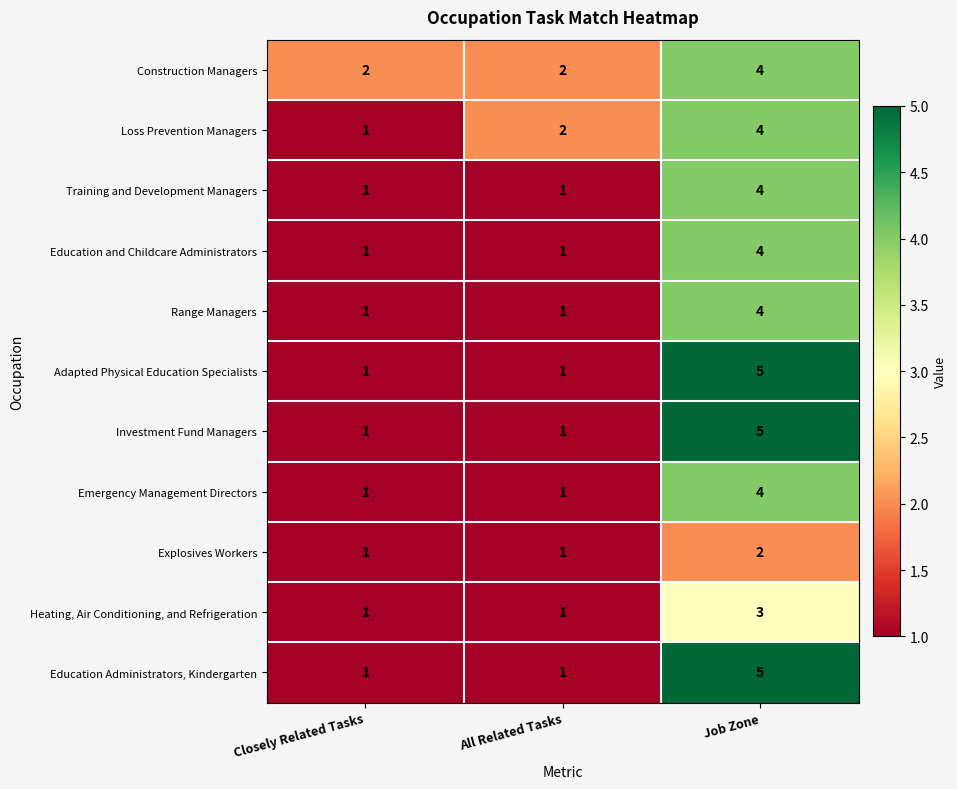

At which category is the sum across all series the highest?

Job Zone